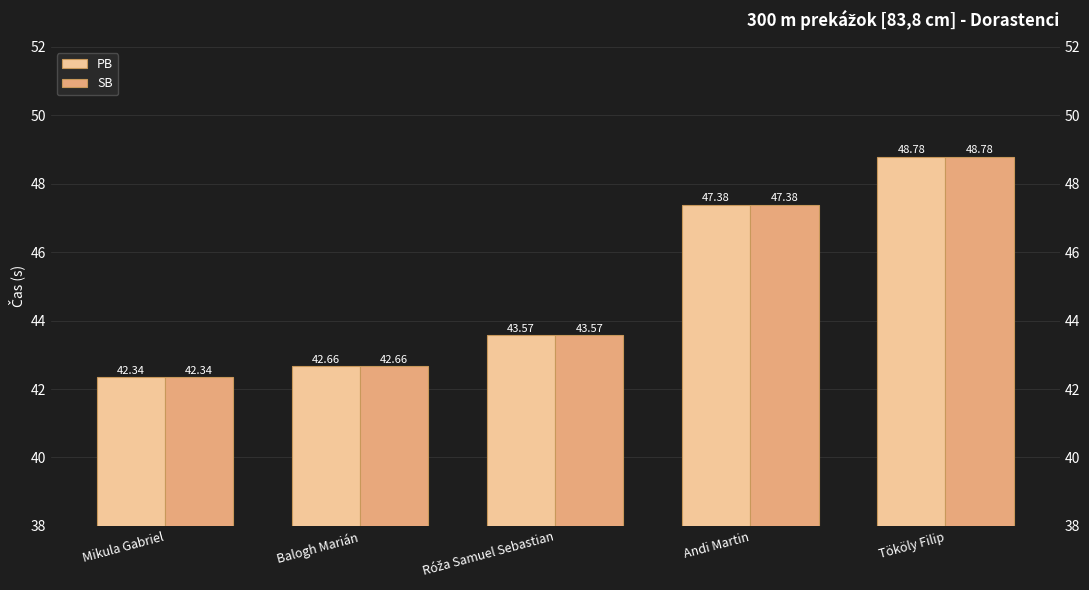

What are all the series names shown in the legend?

PB, SB